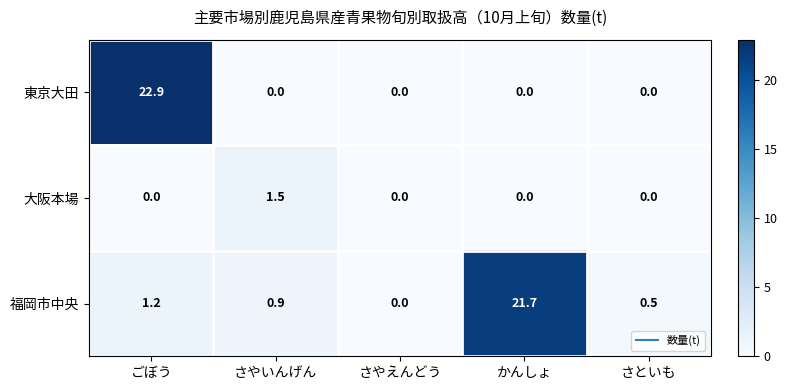

Which series changed the most between ごぼう and さやえんどう?

東京大田